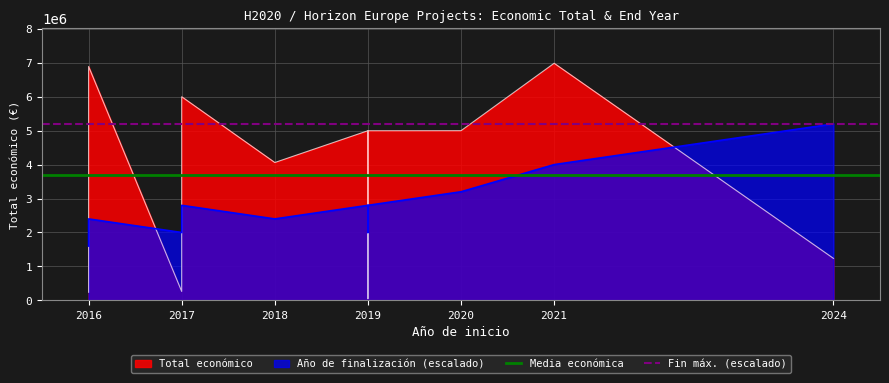

What is the total value across all series at 2016?

8902297.2